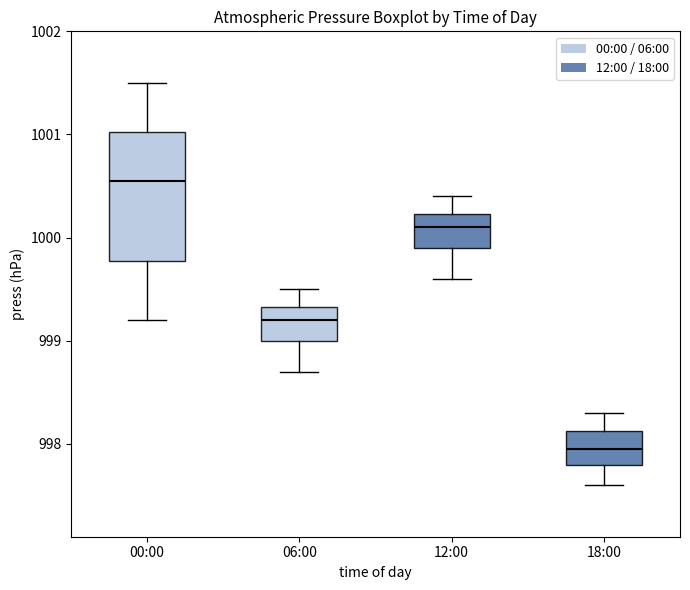

Which box is the tallest, from its lower edge to its upper edge?

00:00